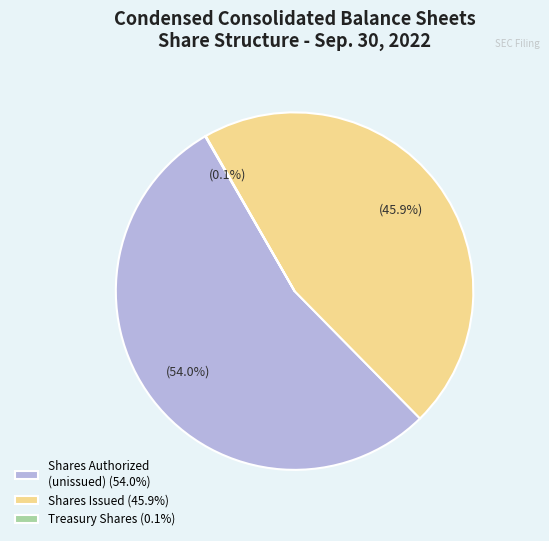

What is the largest slice in the pie chart?

Shares Authorized (unissued) (54.0%)